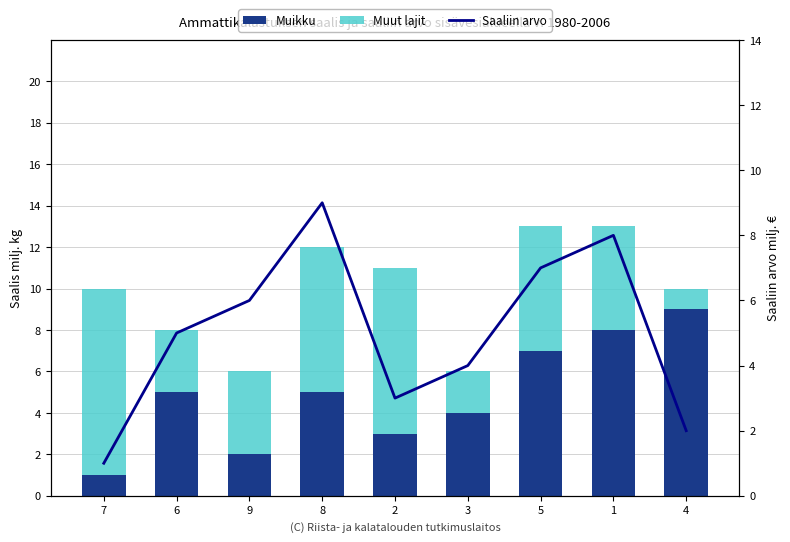

What is the greatest value displayed?

9